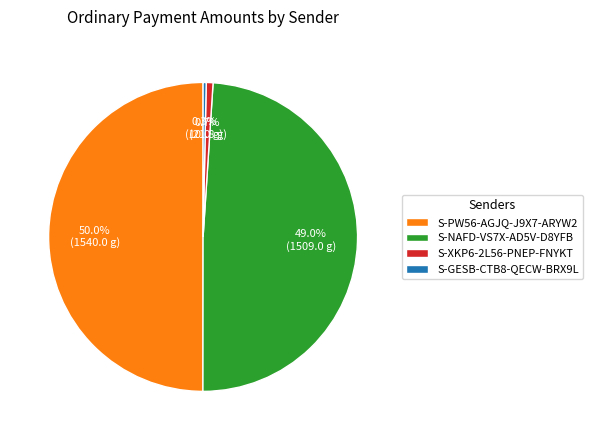

True or false: S-PW56-AGJQ-J9X7-ARYW2 accounts for 59% of the total.

False